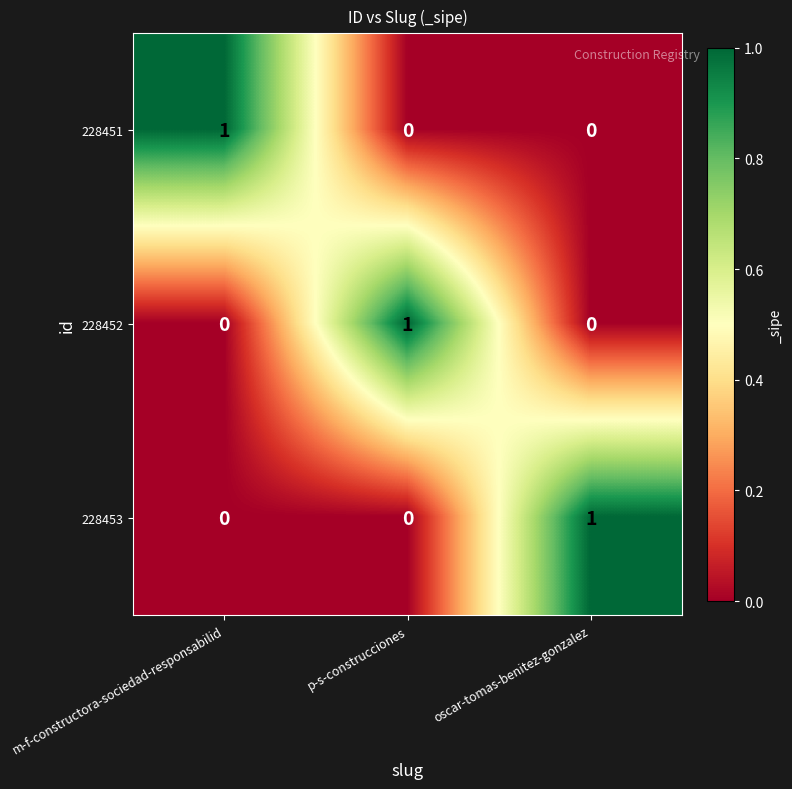

Reading left to right, extract all data points from this chart.

228451: m-f-constructora-sociedad-responsabilid=1	p-s-construcciones=0	oscar-tomas-benitez-gonzalez=0
228452: m-f-constructora-sociedad-responsabilid=0	p-s-construcciones=1	oscar-tomas-benitez-gonzalez=0
228453: m-f-constructora-sociedad-responsabilid=0	p-s-construcciones=0	oscar-tomas-benitez-gonzalez=1